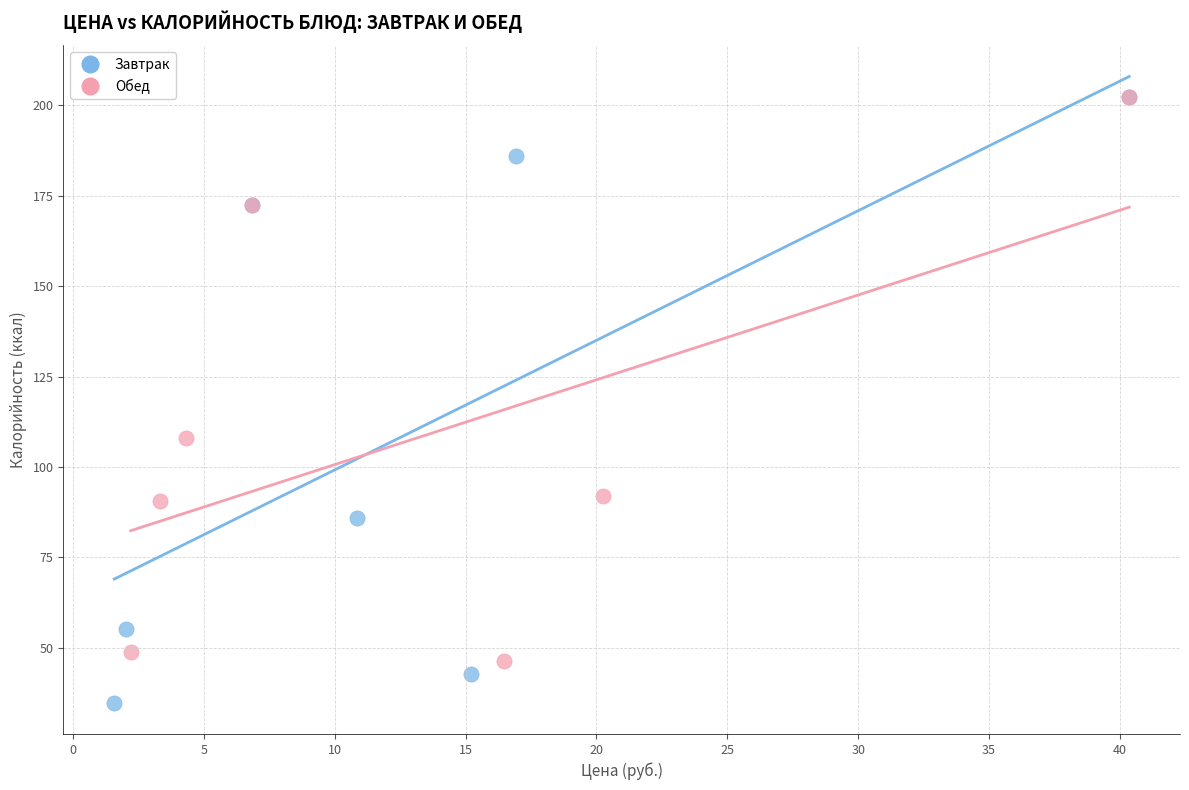

Which series reaches the minimum Y coordinate?

Завтрак